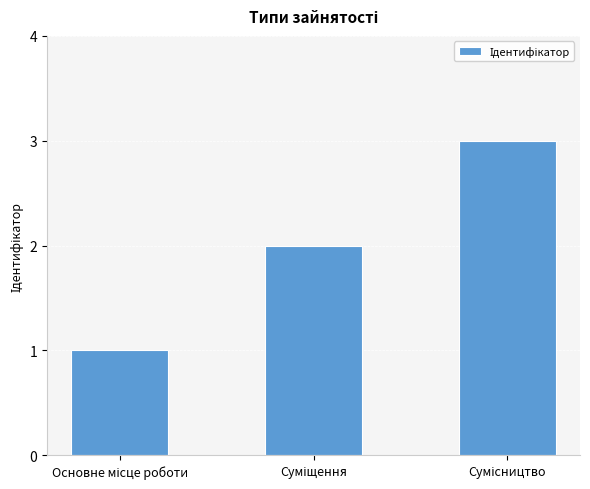

What is the maximum value shown in the chart?

3